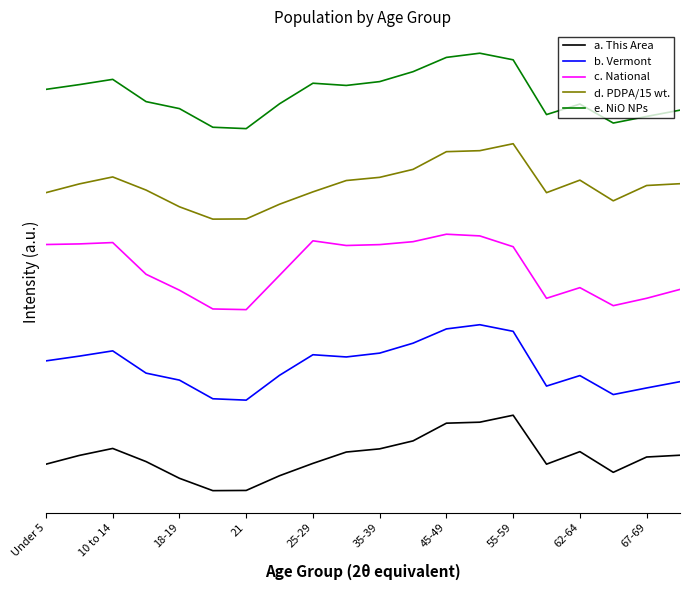

Which category has the highest value in the a. This Area series?

55-59